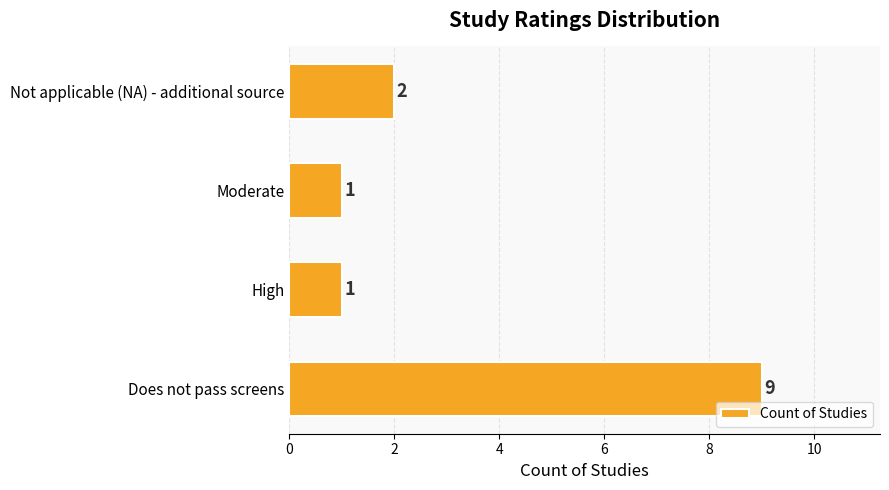

How many bars are there in total?

4